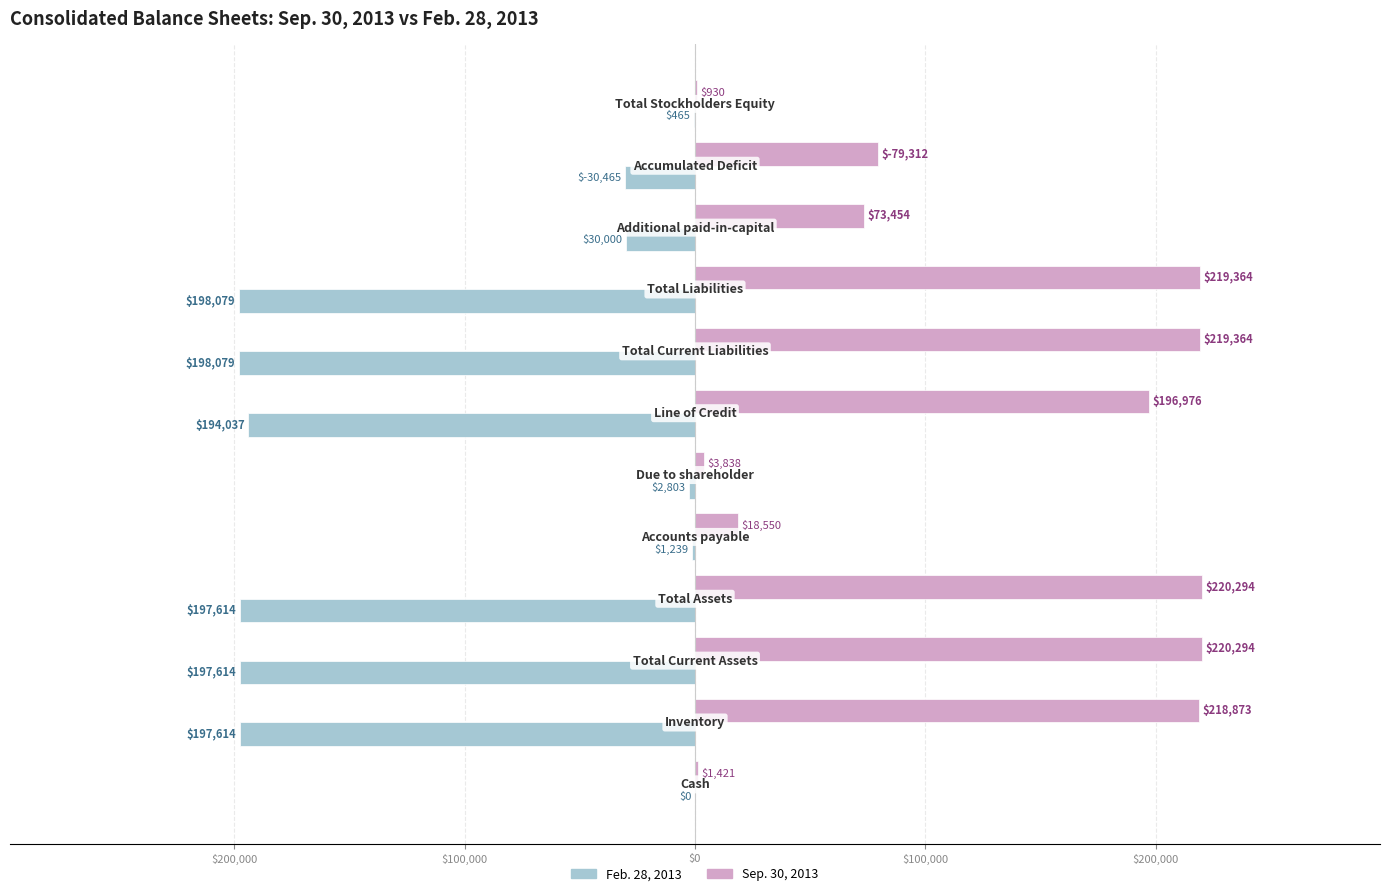

Reading right to left, list all the values displayed in this chart.

Feb. 28, 2013: -465	-30465	-30000	-198079	-198079	-194037	-2803	-1239	-197614	-197614	-197614	0
Sep. 30, 2013: 930	79312	73454	219364	219364	196976	3838	18550	220294	220294	218873	1421